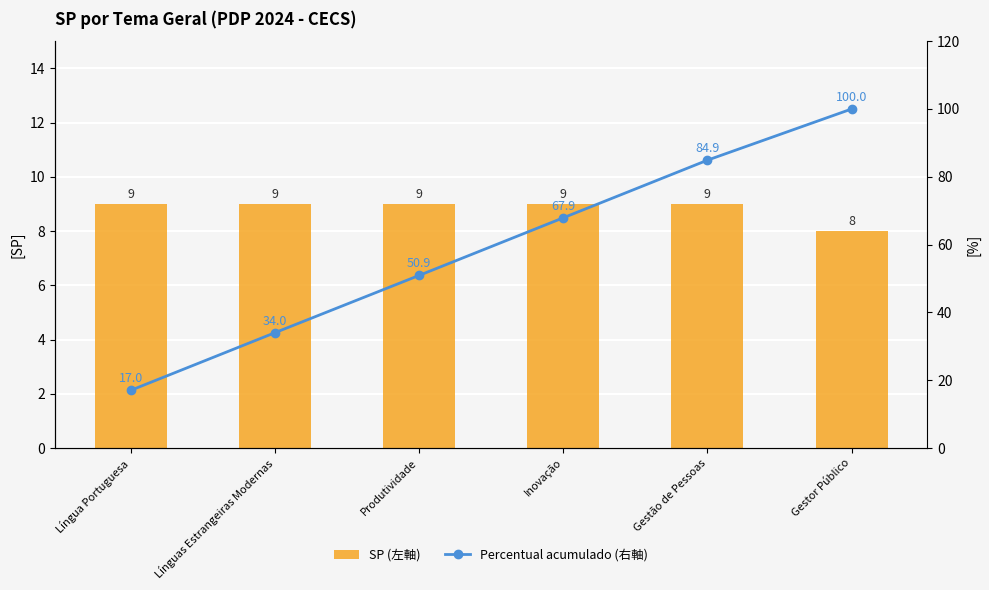

List the series in order of their overall mean, highest first.

Percentual acumulado (右軸), SP (左軸)